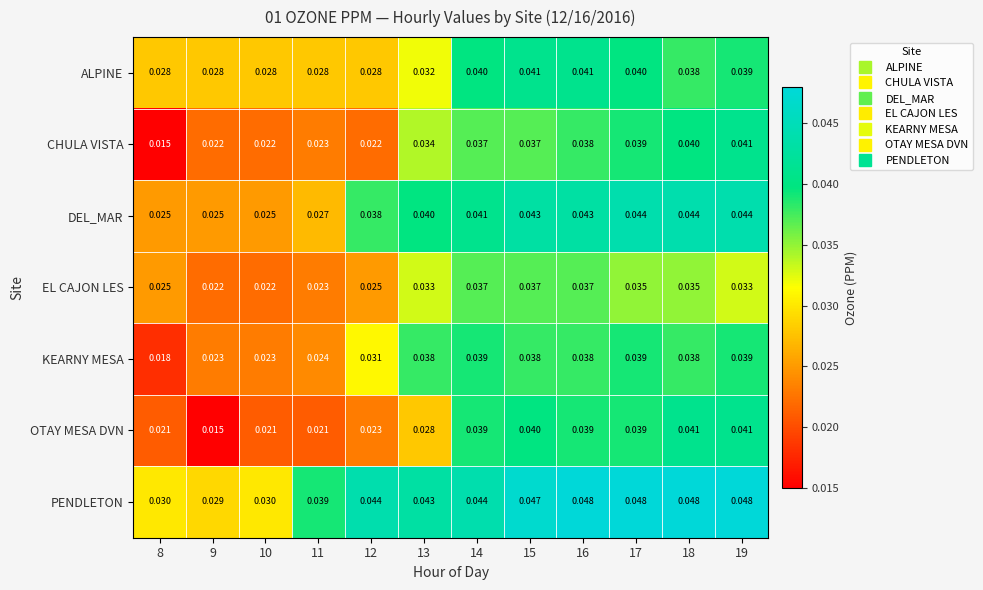

Which series has the largest total across all categories?

PENDLETON